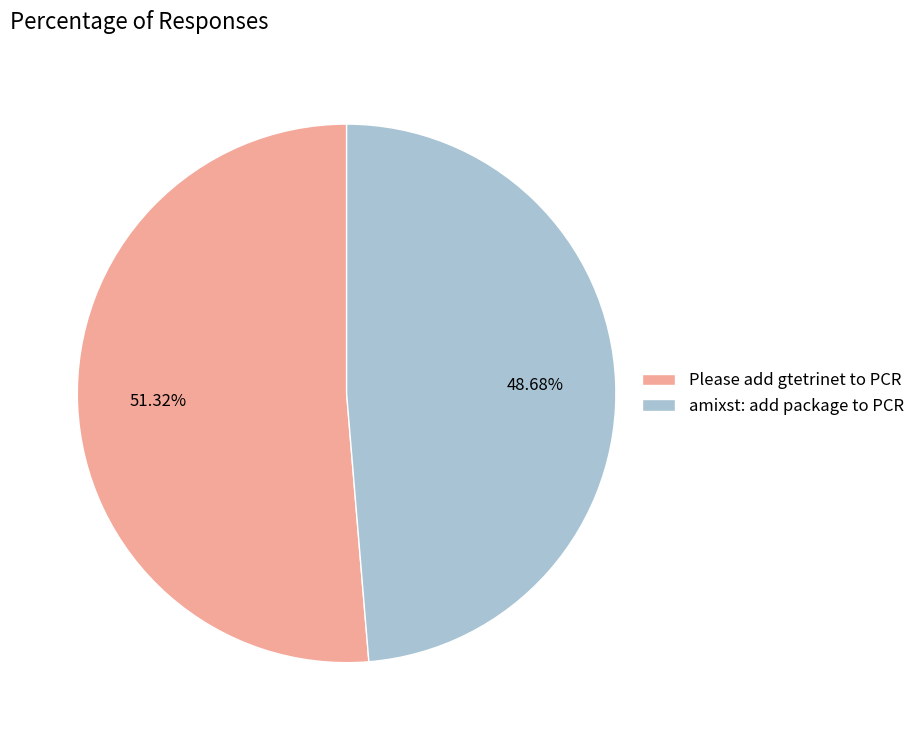

To the nearest percent, what is the difference between the amixst: add package to PCR and Please add gtetrinet to PCR slice percentages?

3%